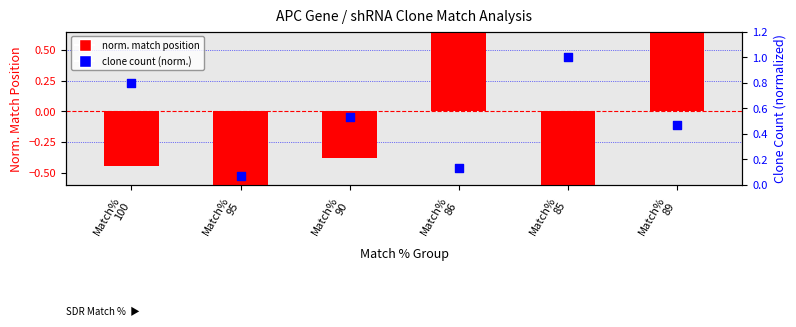

Which series contains the highest Y value?

norm. match position